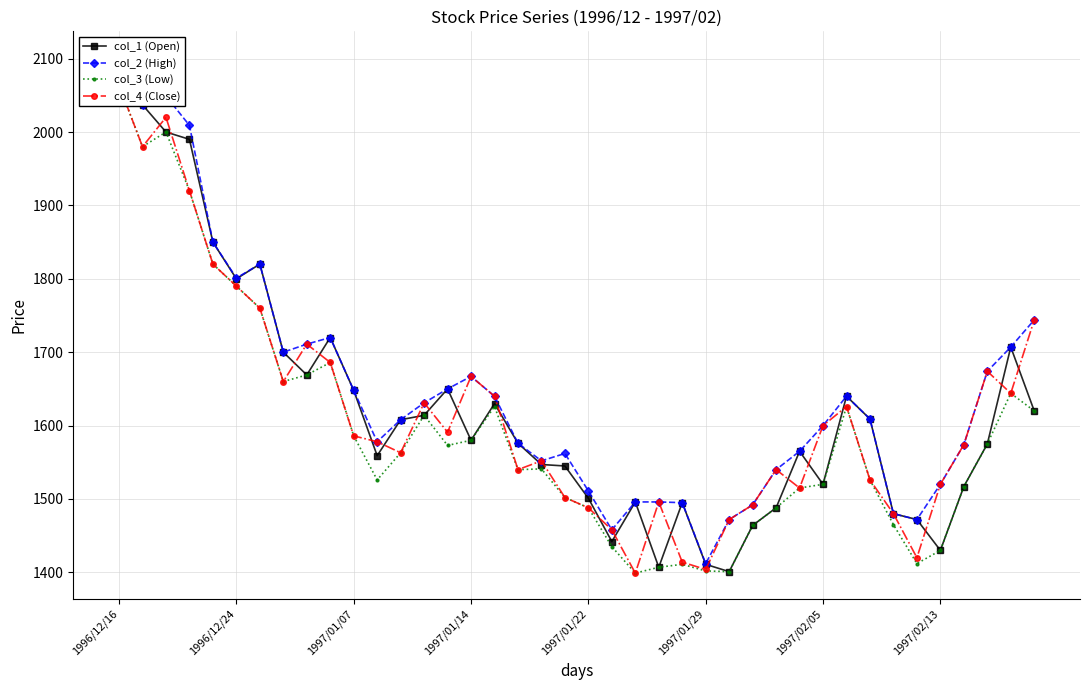

At which label does col_2 (High) reach its minimum?

1997/01/29